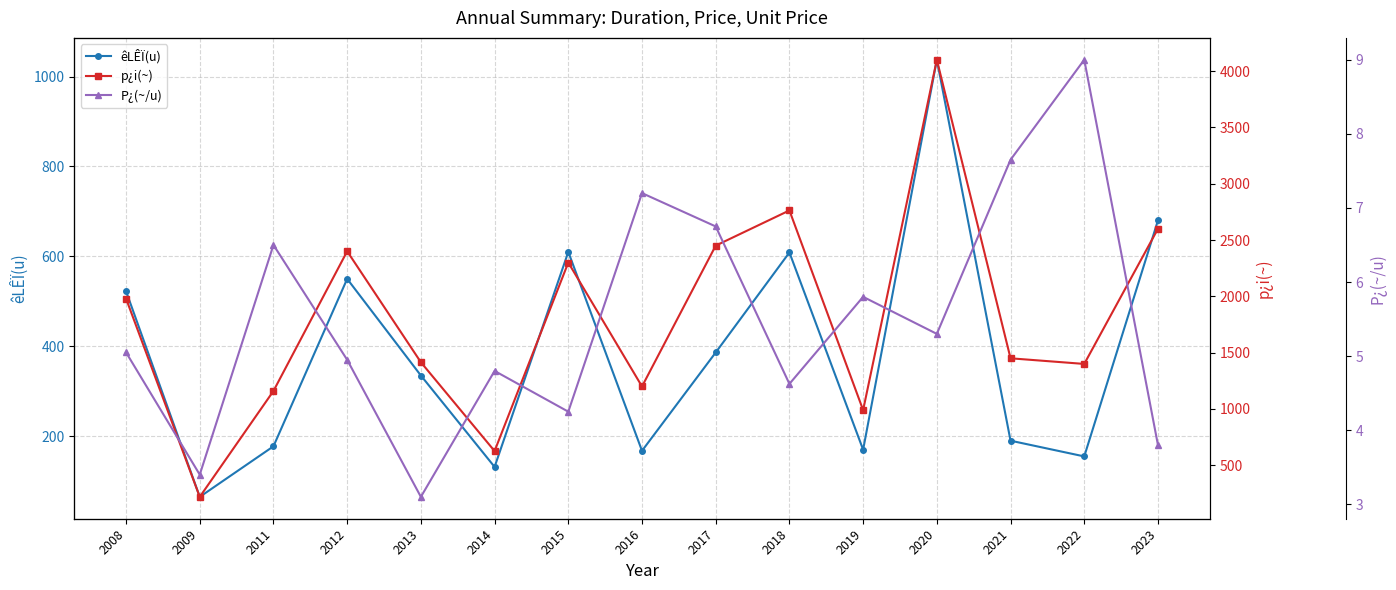

How many interior local peaks does the P¿(~/u) series have?

5